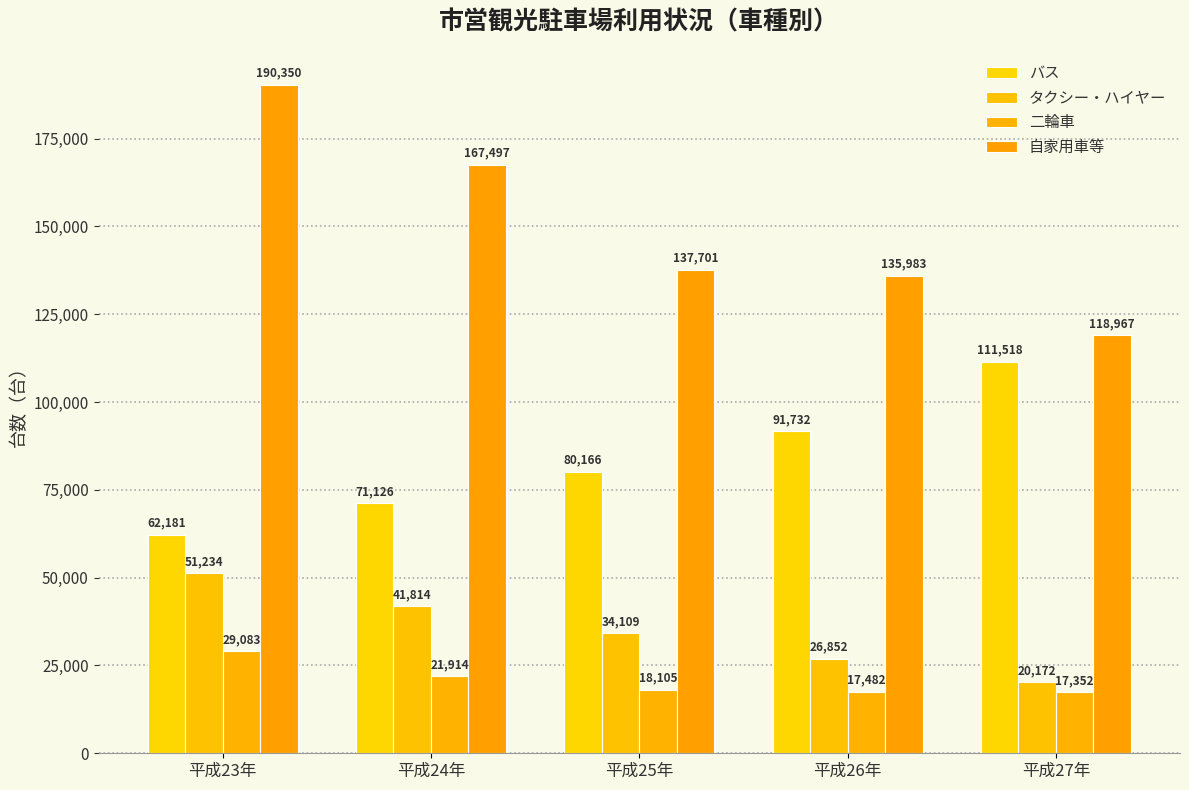

What is the value of the バス bar at the 4th from the left?

91732